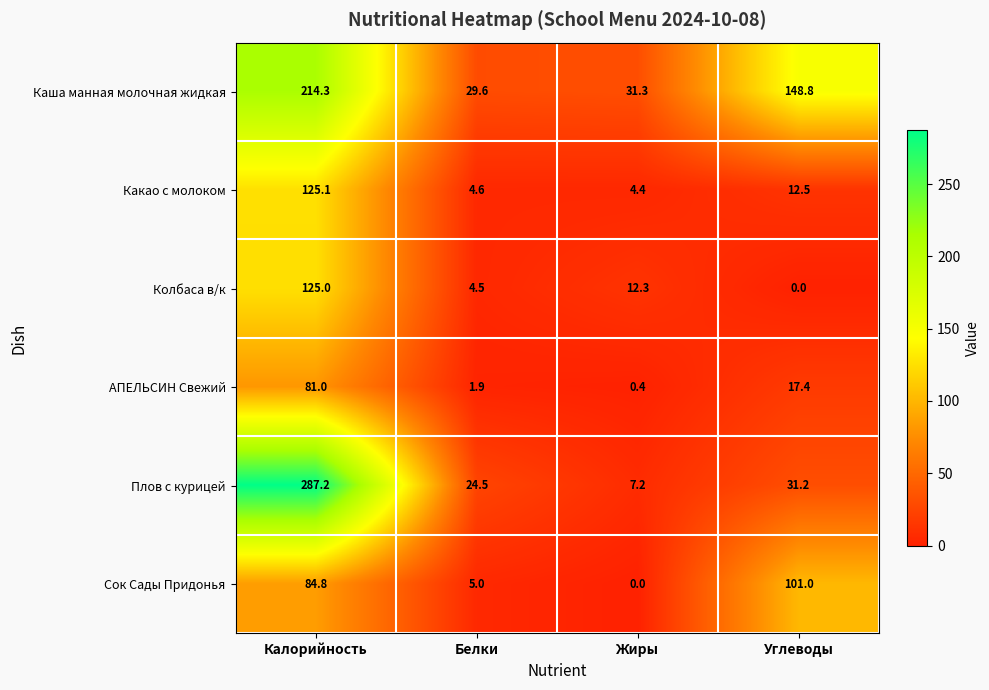

What is the total value across all series at Жиры?

55.6